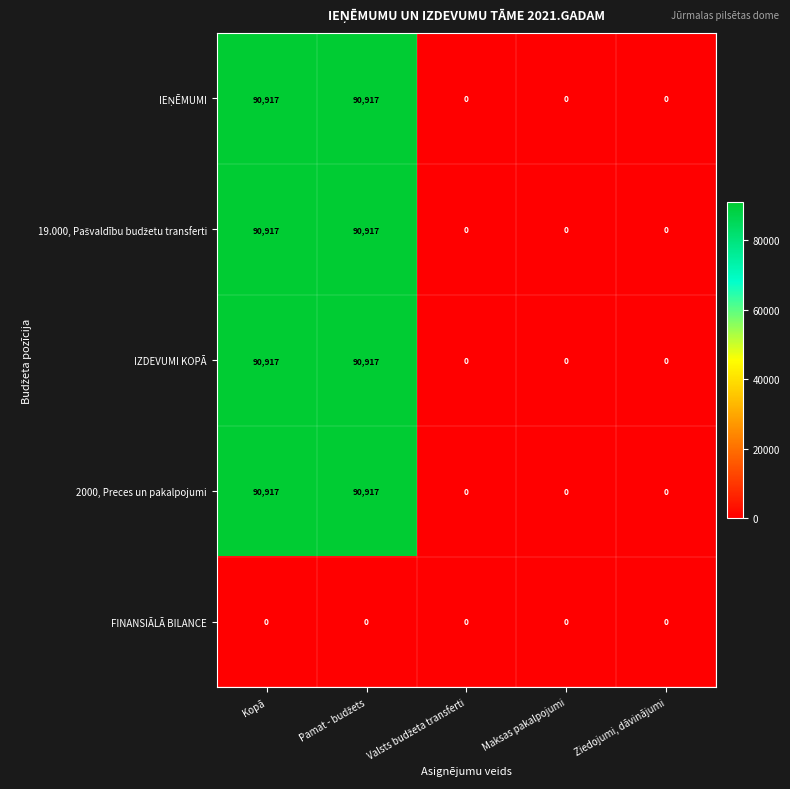

What is the difference between the maximum and minimum values in the 2000, Preces un pakalpojumi series?

90917